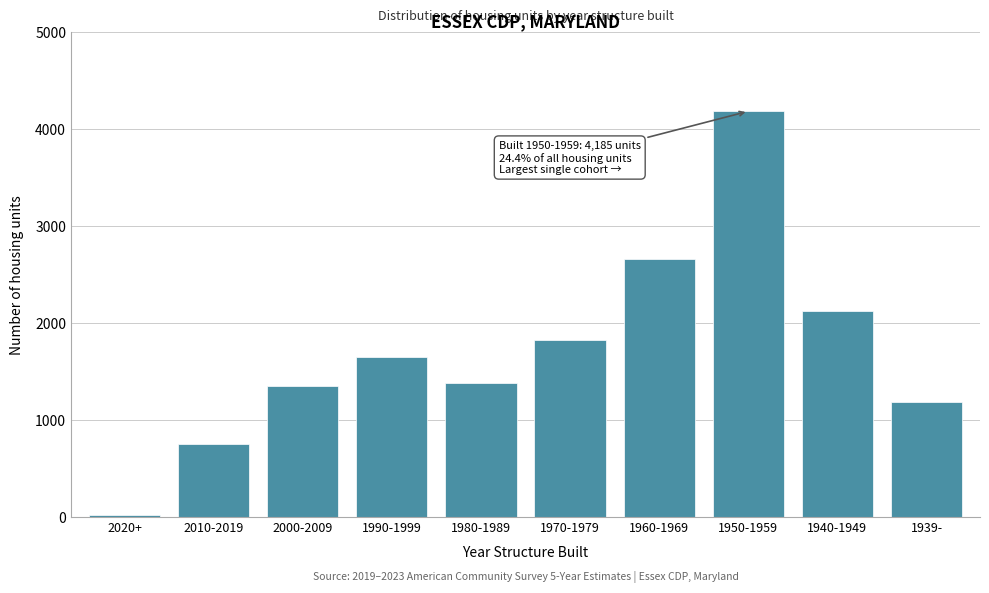

Reading right to left, what are all the values shown in this chart?

1185	2127	4185	2659	1824	1386	1655	1349	749	23